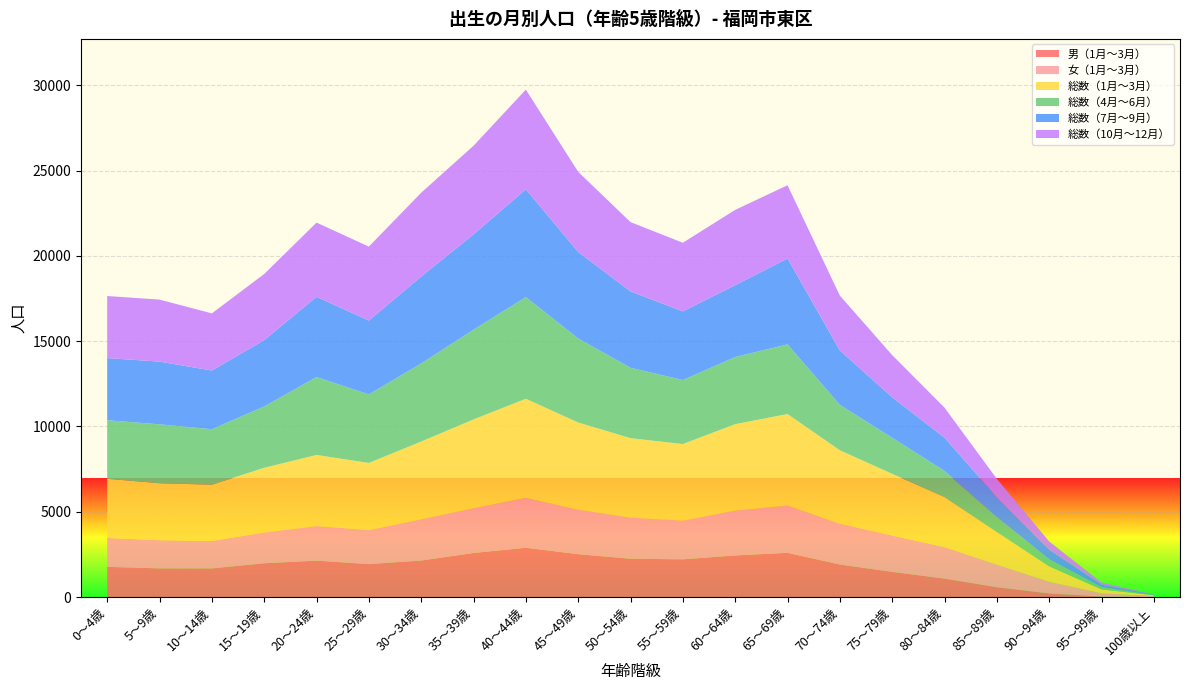

Reading left to right, what are all the values shown in this chart?

男（1月～3月）: 0～4歳=1776	5～9歳=1686	10～14歳=1684	15～19歳=1986	20～24歳=2142	25～29歳=1937	30～34歳=2147	35～39歳=2590	40～44歳=2897	45～49歳=2519	50～54歳=2251	55～59歳=2218	60～64歳=2445	65～69歳=2600	70～74歳=1912	75～79歳=1482	80～84歳=1087	85～89歳=583	90～94歳=216	95～99歳=33	100歳以上=5
女（1月～3月）: 0～4歳=1694	5～9歳=1652	10～14歳=1611	15～19歳=1804	20～24歳=2024	25～29歳=1995	30～34歳=2412	35～39歳=2617	40～44歳=2915	45～49歳=2598	50～54歳=2407	55～59歳=2268	60～64歳=2623	65～69歳=2765	70～74歳=2391	75～79歳=2131	80～84歳=1846	85～89歳=1324	90～94歳=686	95～99歳=195	100歳以上=50
総数（1月～3月）: 0～4歳=3470	5～9歳=3338	10～14歳=3295	15～19歳=3790	20～24歳=4166	25～29歳=3932	30～34歳=4559	35～39歳=5207	40～44歳=5812	45～49歳=5117	50～54歳=4658	55～59歳=4486	60～64歳=5068	65～69歳=5365	70～74歳=4303	75～79歳=3613	80～84歳=2933	85～89歳=1907	90～94歳=902	95～99歳=228	100歳以上=55
総数（4月～6月）: 0～4歳=3428	5～9歳=3452	10～14歳=3252	15～19歳=3594	20～24歳=4567	25～29歳=4017	30～34歳=4578	35～39歳=5260	40～44歳=5960	45～49歳=4925	50～54歳=4127	55～59歳=3751	60～64歳=3935	65～69歳=4084	70～74歳=2665	75～79歳=2114	80～84歳=1535	85～89歳=880	90～94歳=415	95～99歳=145	100歳以上=20
総数（7月～9月）: 0～4歳=3641	5～9歳=3673	10～14歳=3438	15～19歳=3884	20～24歳=4700	25～29歳=4325	30～34歳=5092	35～39歳=5581	40～44歳=6313	45～49歳=5066	50～54歳=4473	55～59歳=4023	60～64歳=4209	65～69歳=5029	70～74歳=3187	75～79歳=2371	80～84歳=1944	85～89歳=1166	90～94歳=567	95～99歳=135	100歳以上=20
総数（10月～12月）: 0～4歳=3637	5～9歳=3634	10～14歳=3348	15～19歳=3877	20～24歳=4348	25～29歳=4335	30～34歳=4909	35～39歳=5195	40～44歳=5841	45～49歳=4698	50～54歳=4061	55～59歳=4020	60～64歳=4412	65～69歳=4294	70～74歳=3212	75～79歳=2474	80～84歳=1761	85～89歳=1072	90～94歳=478	95～99歳=119	100歳以上=21